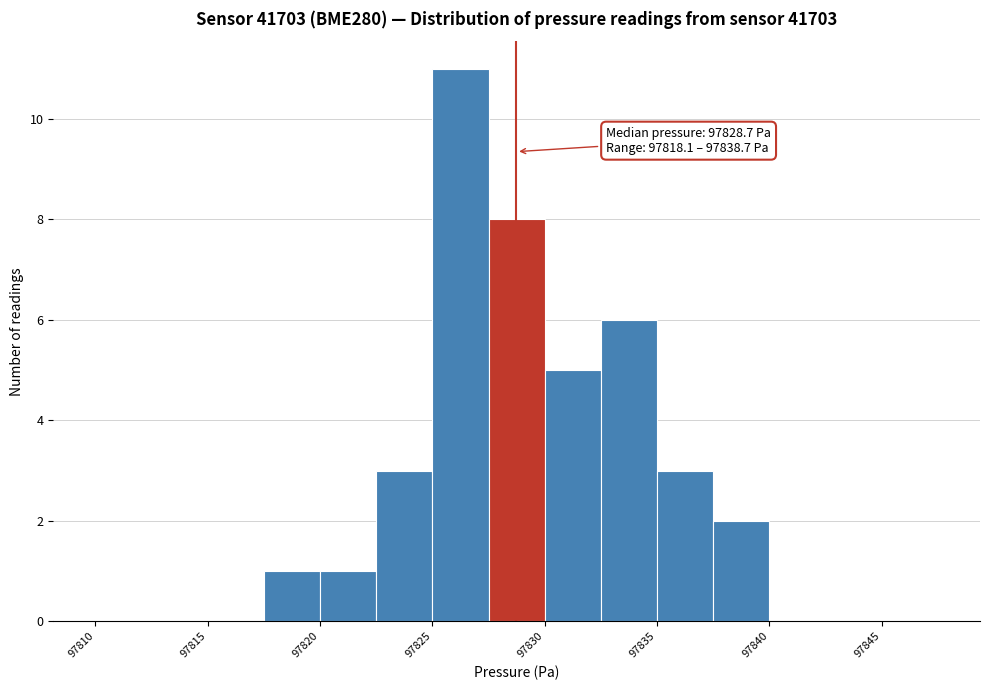

Over which range of the x-axis is the bar tallest?

97825.0 to 97827.5